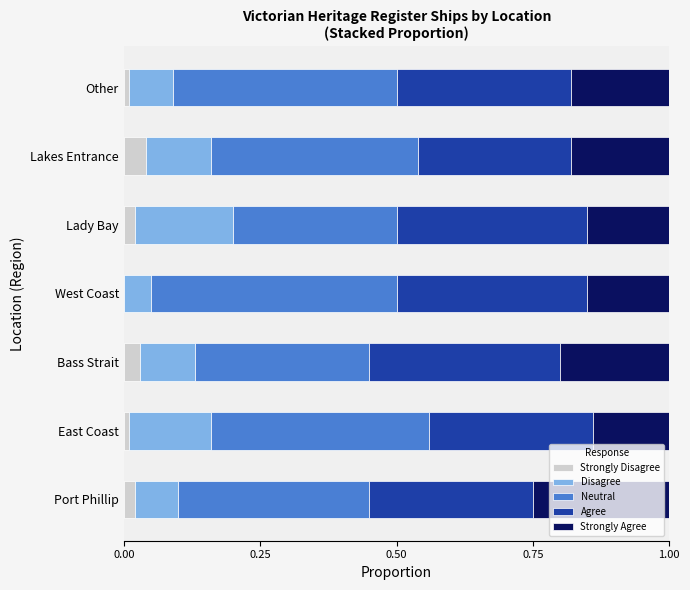

What is the total value across all series at Lakes Entrance?

1.0